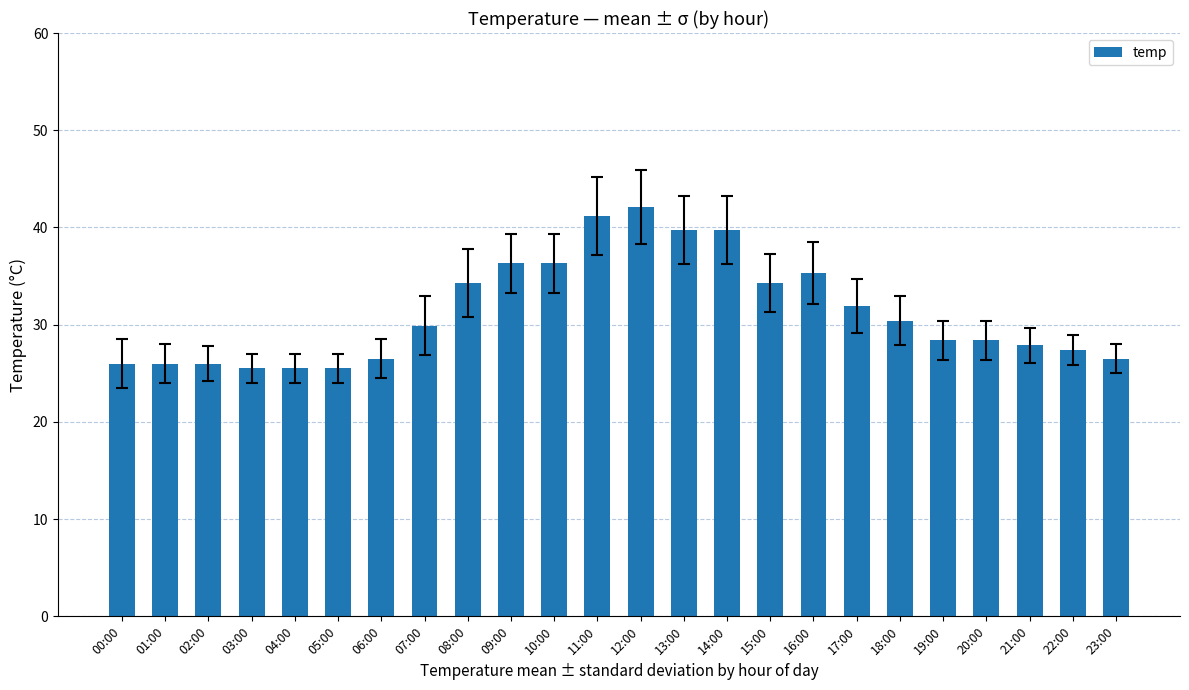

True or false: the data shows 28.1 at 12:00.

False